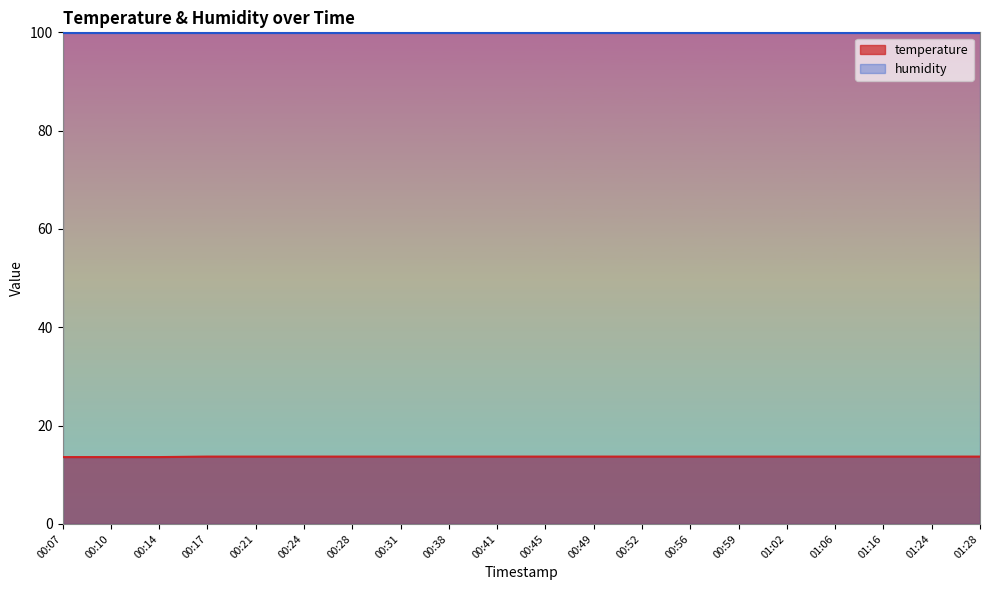

What value does the data have at 00:38?

13.7